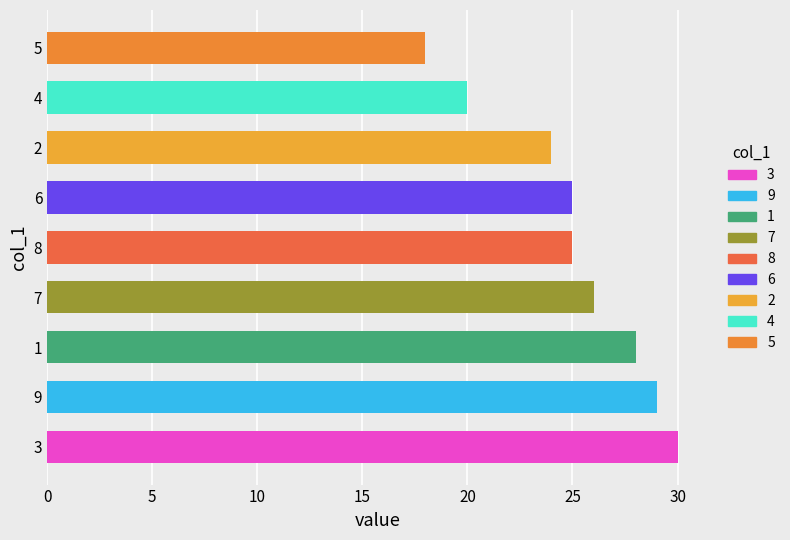

What is the difference between the maximum and minimum values?

12